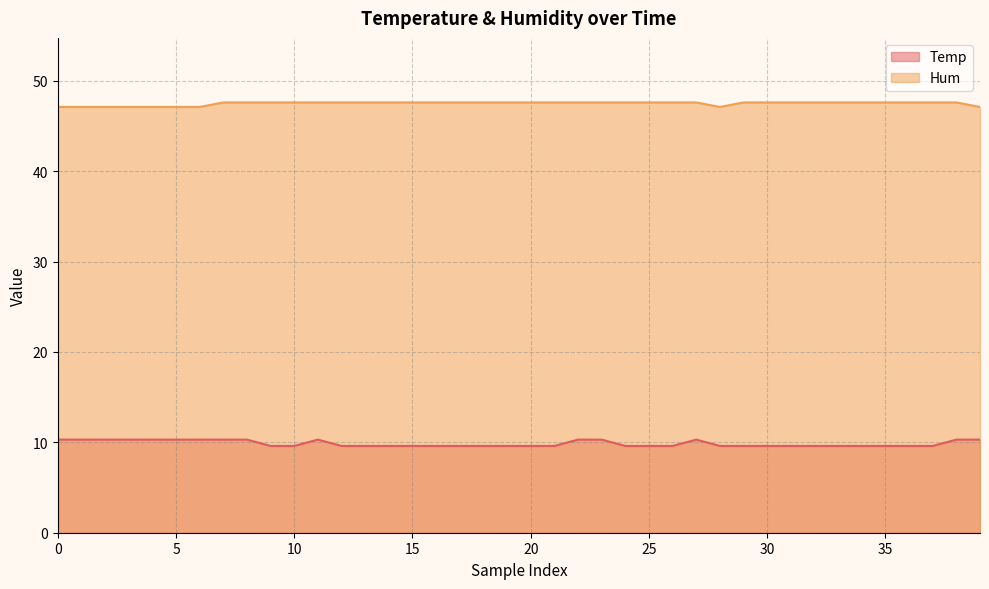

How many Temp values are between 9 and 10?

25